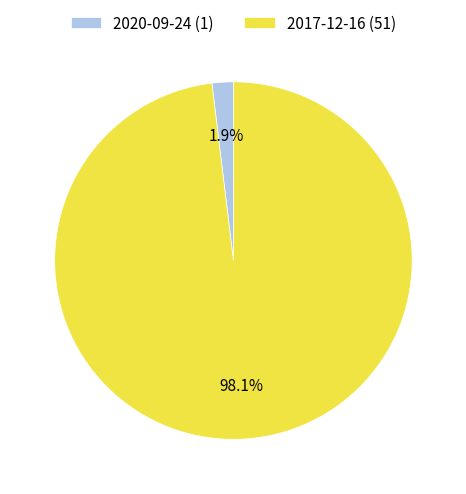

Between 2020-09-24 (1) and 2017-12-16 (51), which is larger?

2017-12-16 (51)